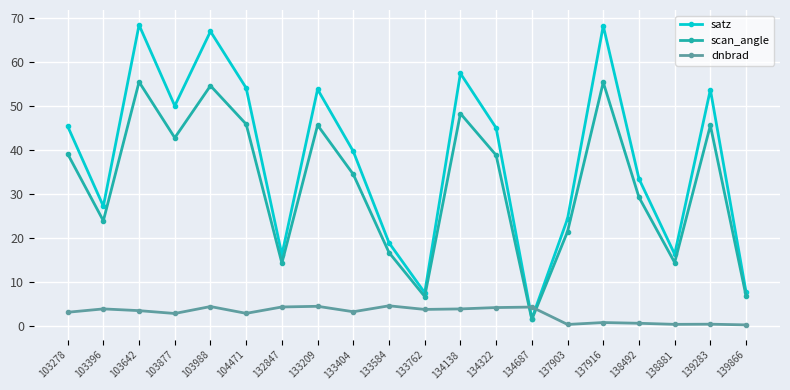

True or false: dnbrad has more than 1 interior local peaks.

True